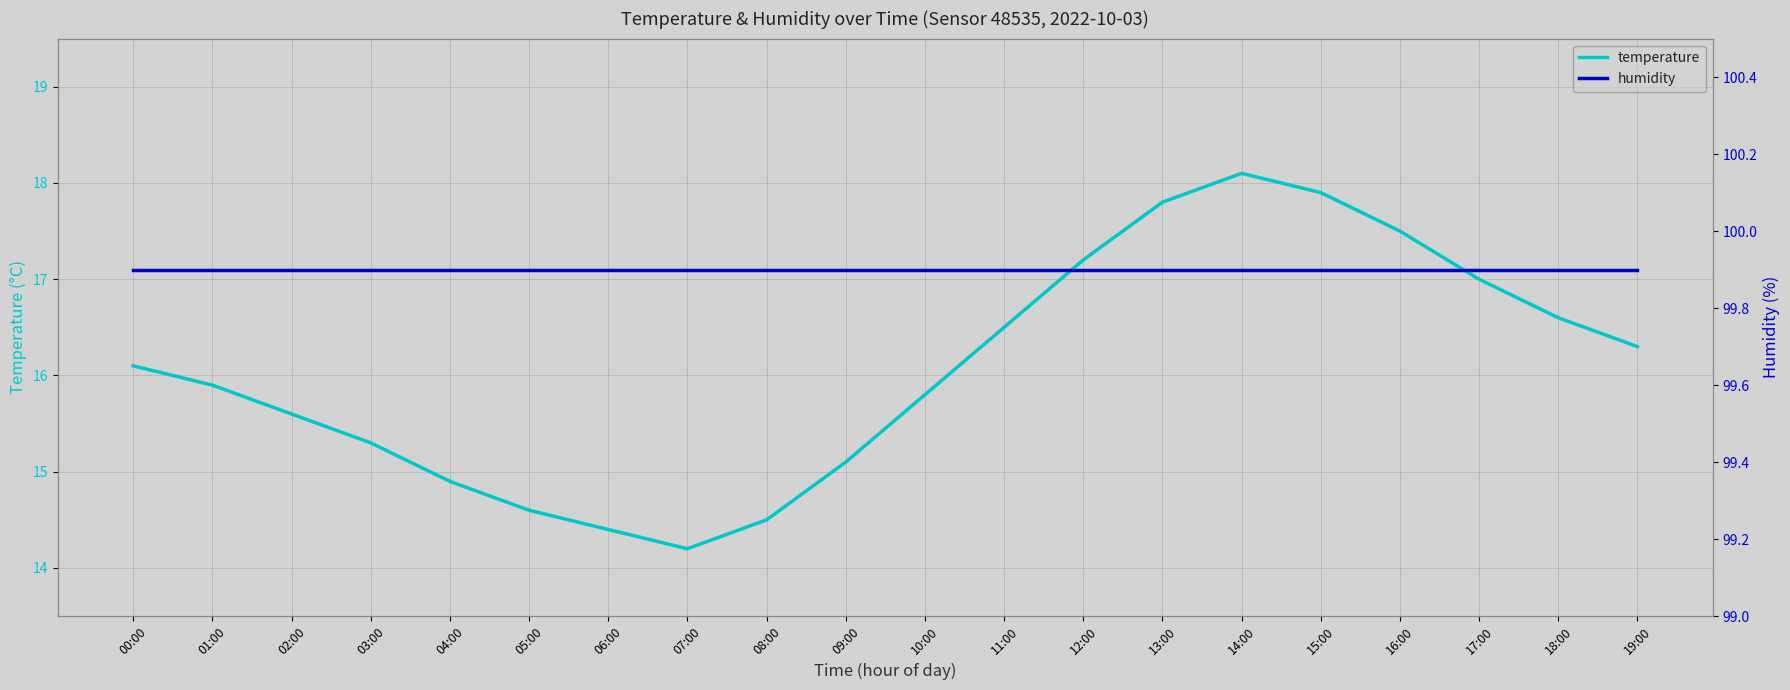

At which label does temperature first exceed 16?

00:00